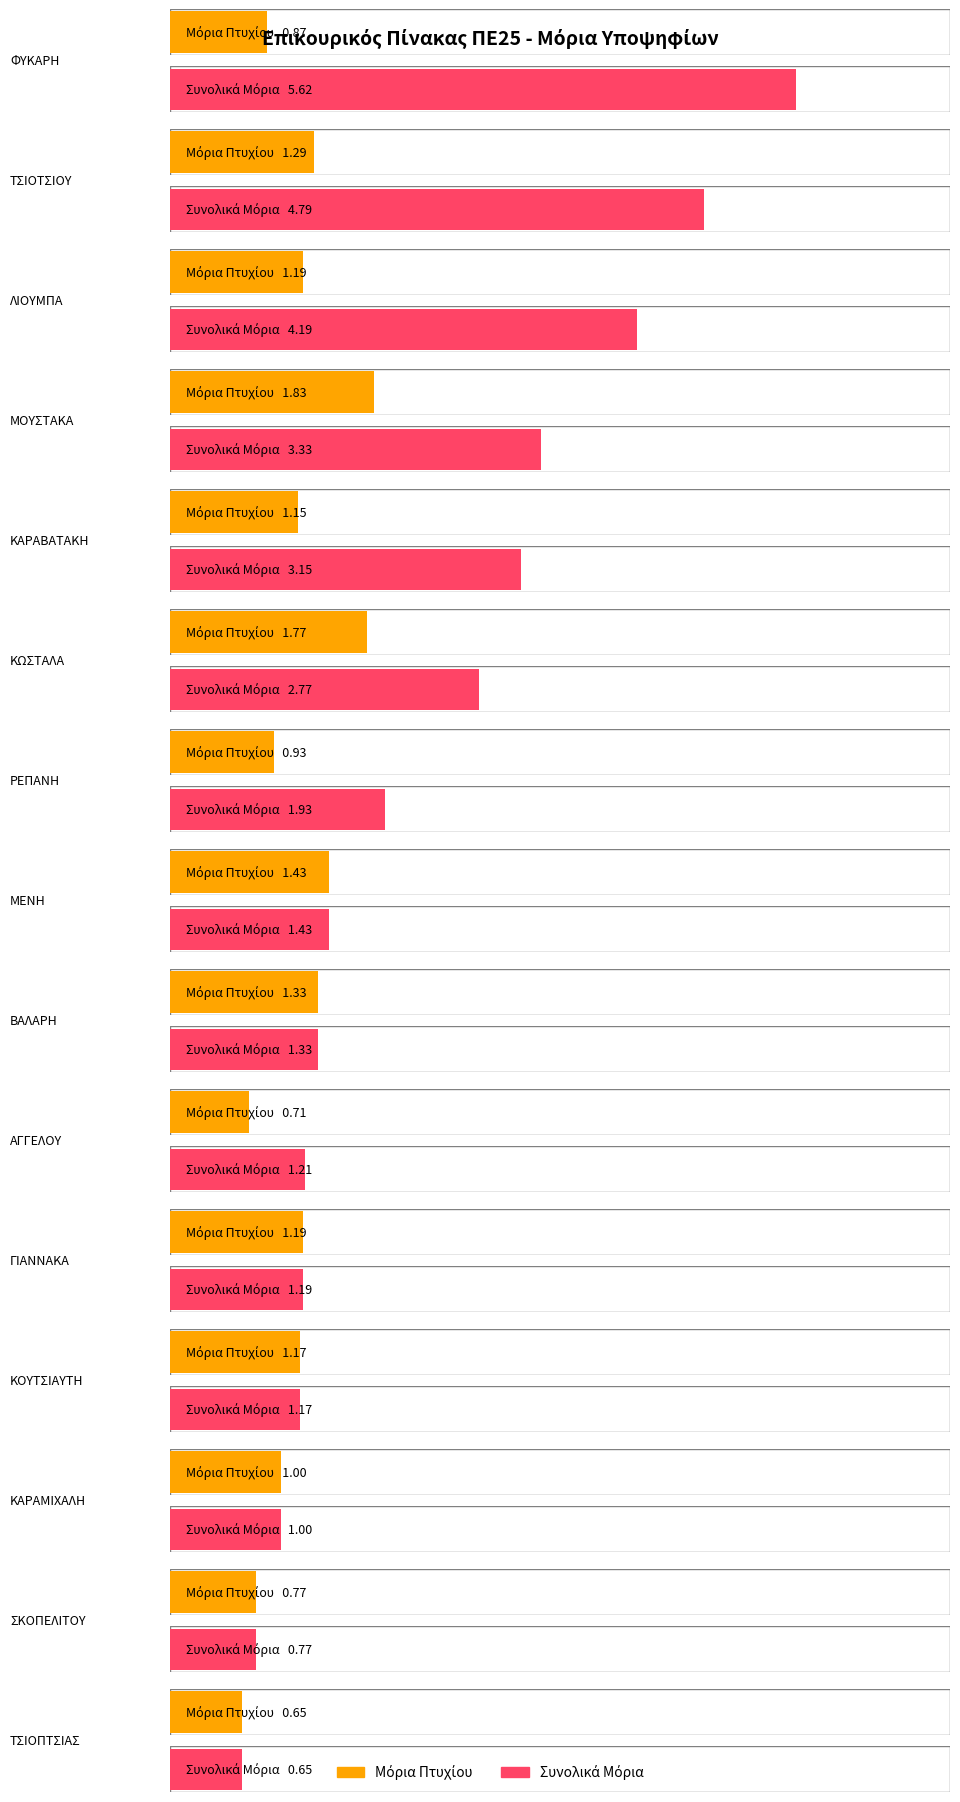

What is the total value across all series at ΡΕΠΑΝΗ?

2.9